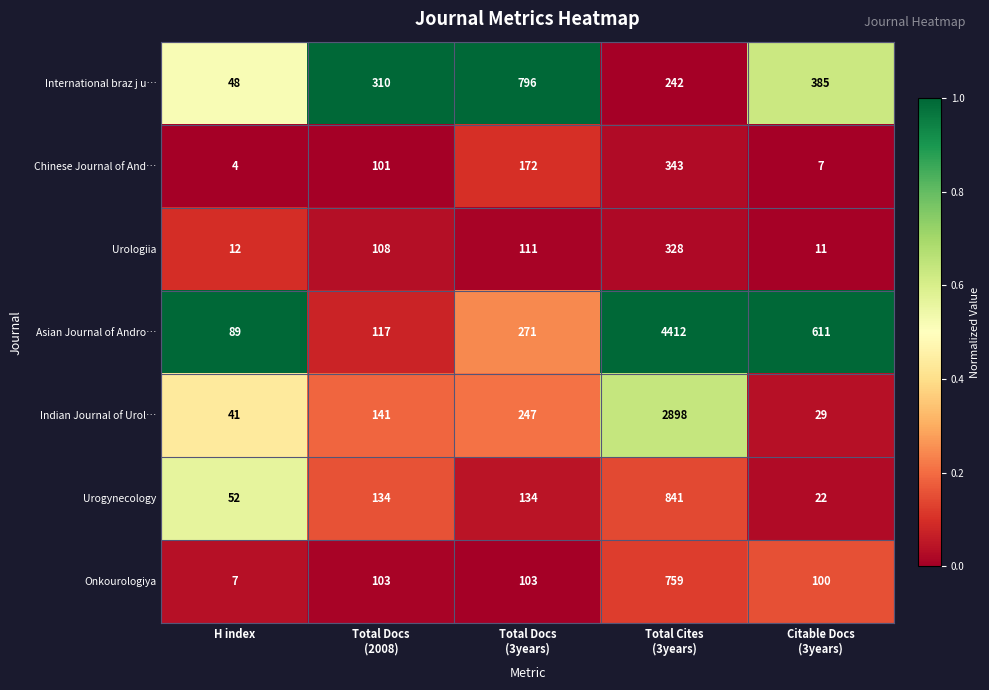

What is the highest value of the Chinese Journal of And… series?

343